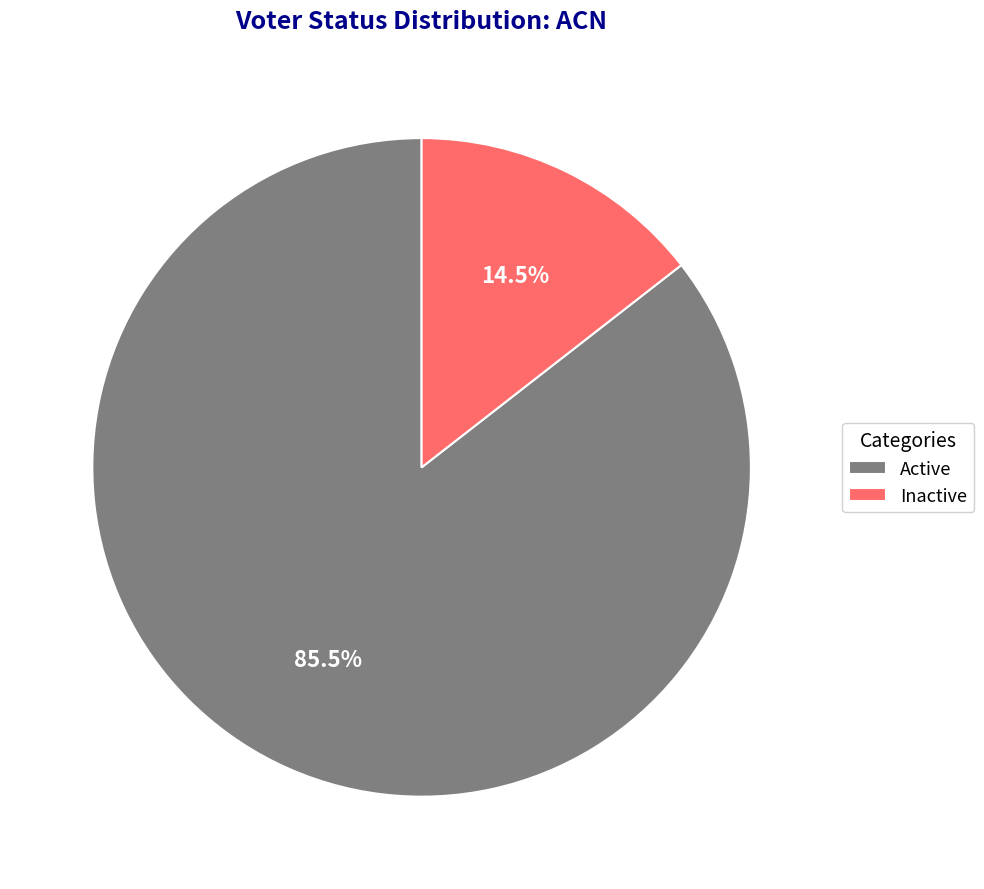

Approximately how many times larger is the value at Active compared to Inactive?

5.9